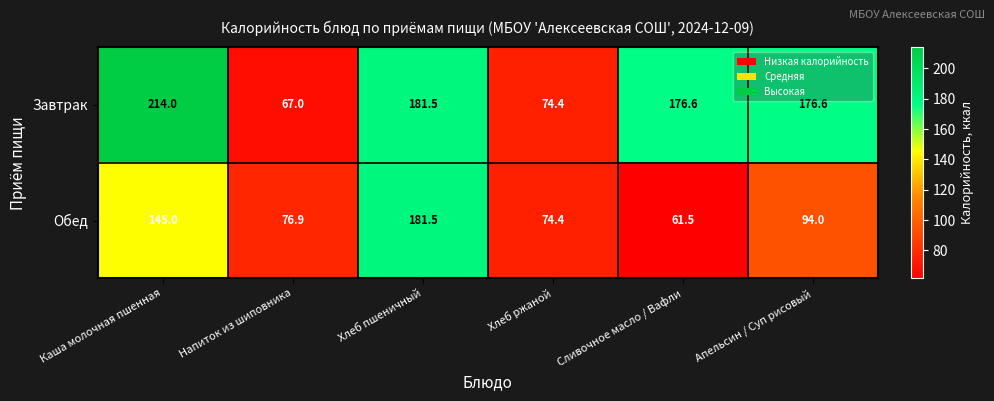

True or false: Обед has a value of 74.4 at Хлеб ржаной.

True